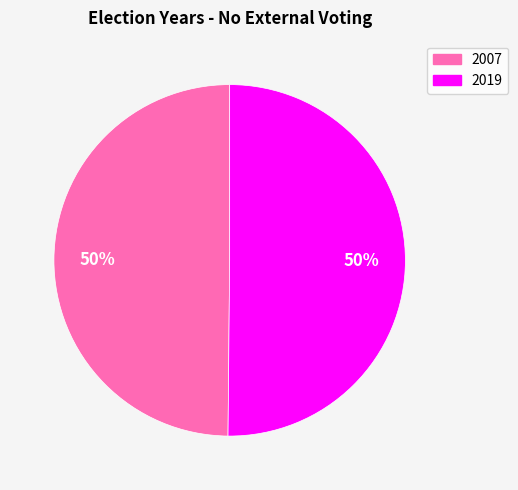

What is the ratio of the value at 2019 to the value at 2007?

1.0